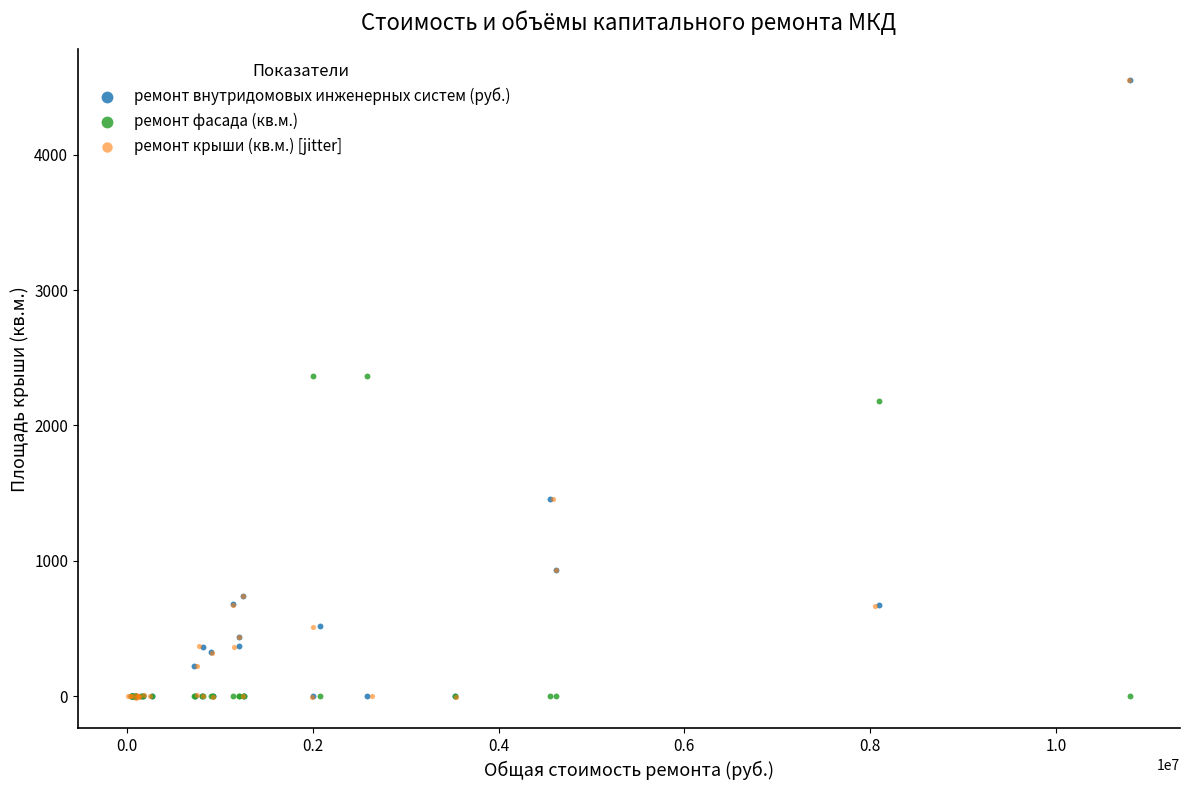

Which series has the largest Y range (max minus min)?

ремонт крыши (кв.м.) [jitter]